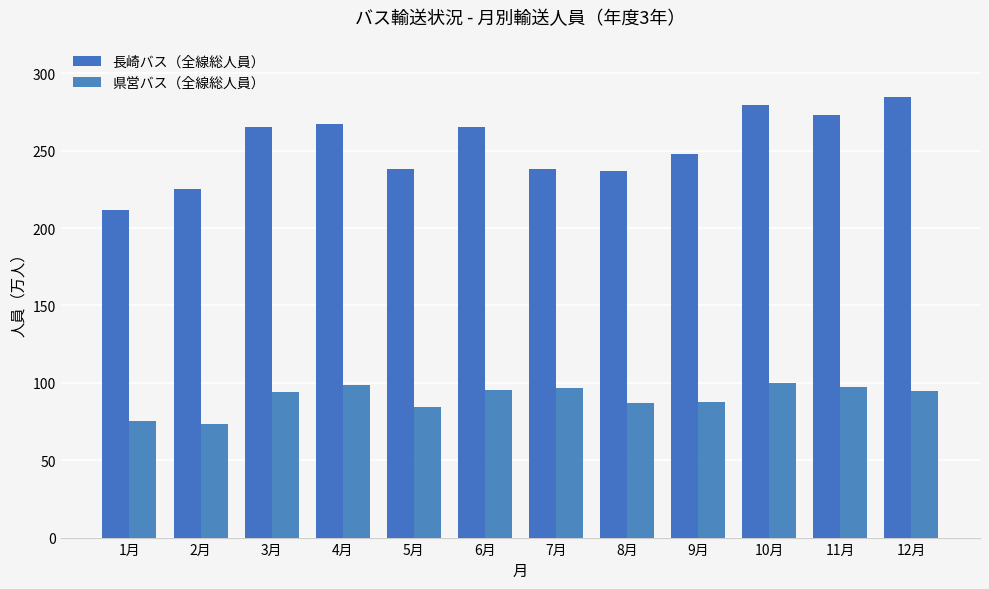

Reading left to right, what are all the values shown in this chart?

長崎バス（全線総人員）: 1月=2119566	2月=2249672	3月=2651168	4月=2671454	5月=2383620	6月=2654597	7月=2383620	8月=2369320	9月=2476690	10月=2795541	11月=2728052	12月=2848075
県営バス（全線総人員）: 1月=756541	2月=731230	3月=943375	4月=983217	5月=845907	6月=954475	7月=965831	8月=867345	9月=874439	10月=999348	11月=971624	12月=946931